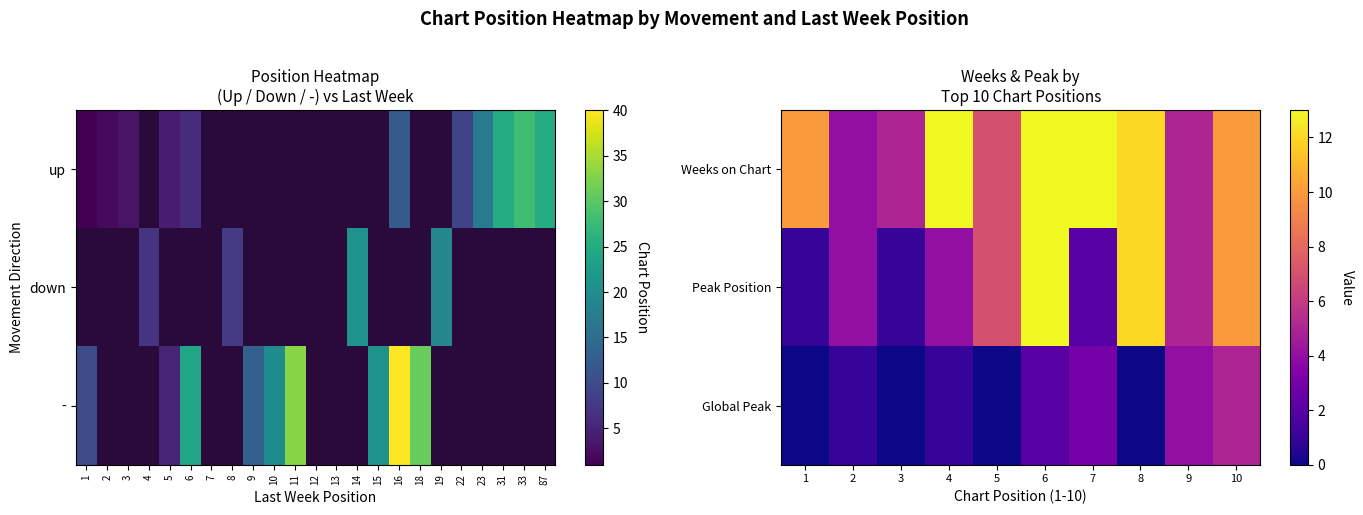

Which series has the largest range (max minus min)?

Peak Position